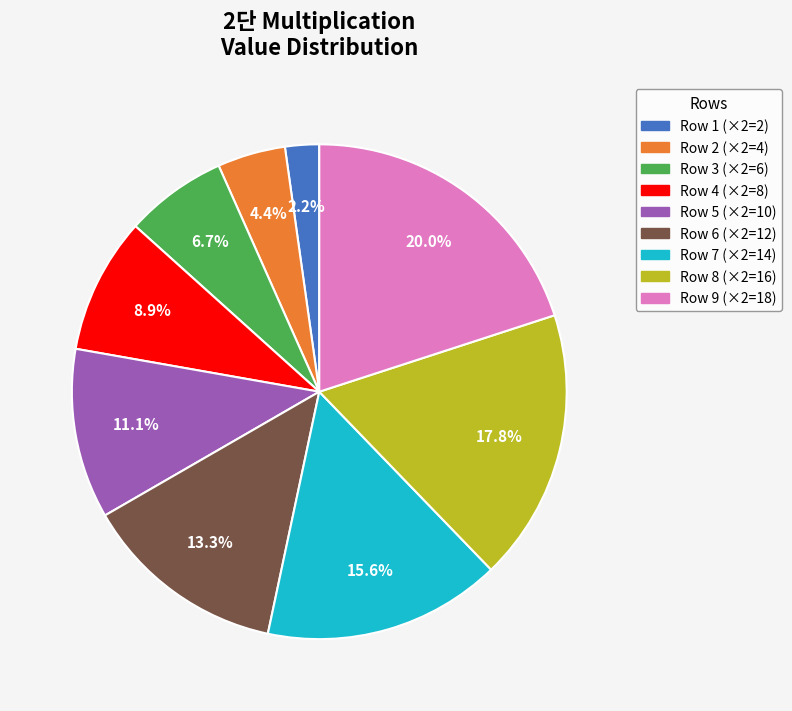

Is there any slice that represents more than half of the pie?

No